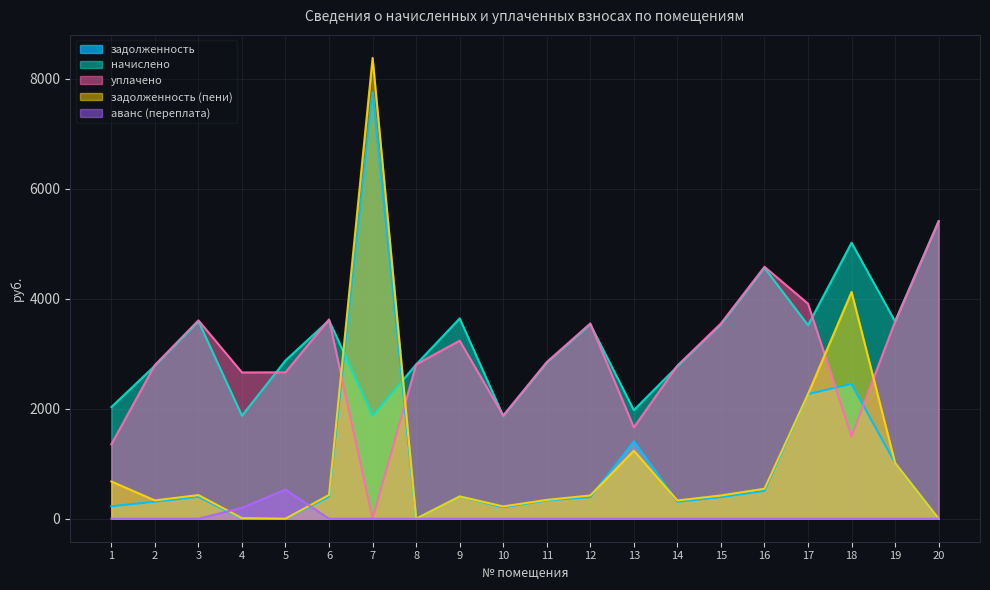

At which label does начислено reach its minimum?

10